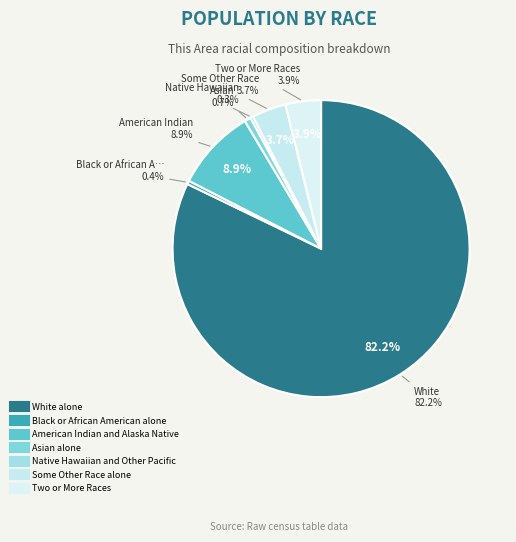

Is White alone the majority of the pie?

Yes